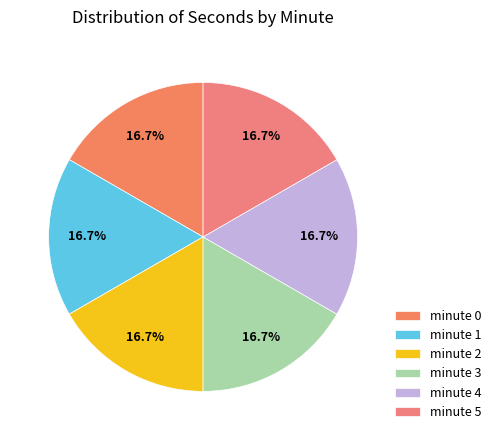

To the nearest percent, what is the combined percentage of minute 0 and minute 3?

33%